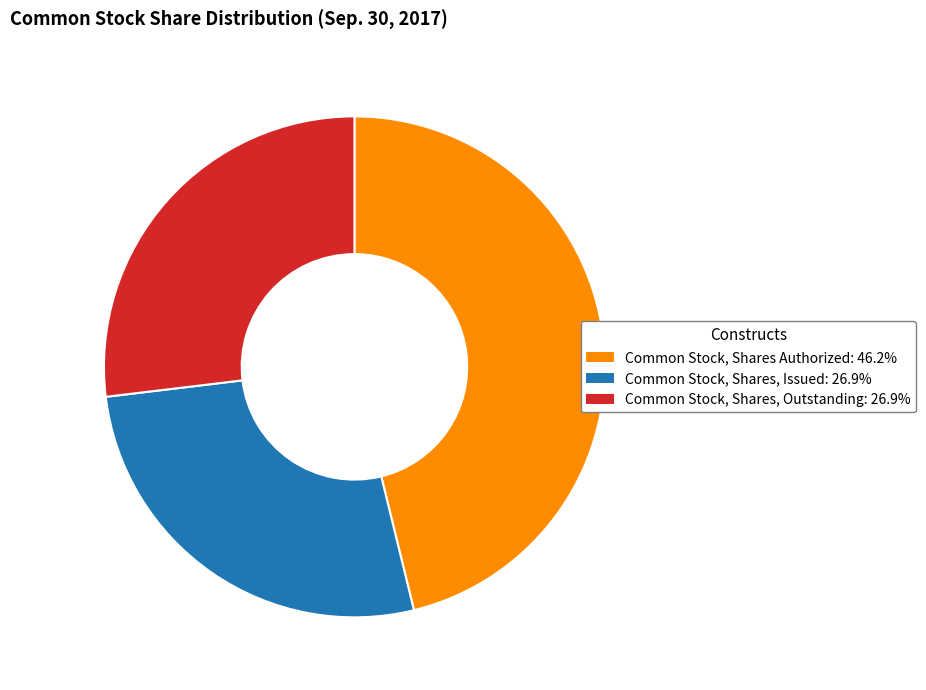

How many slices are in this pie chart?

3